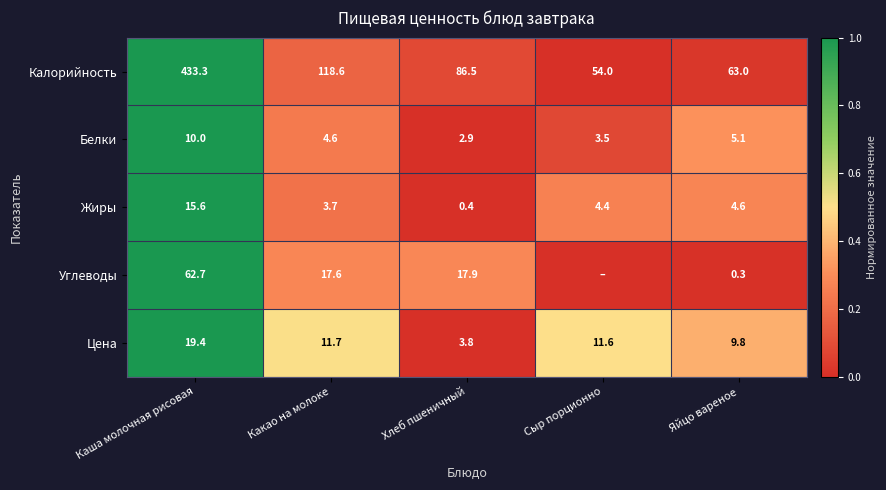

Is it true that Цена equals 16.3 at Какао на молоке?

False